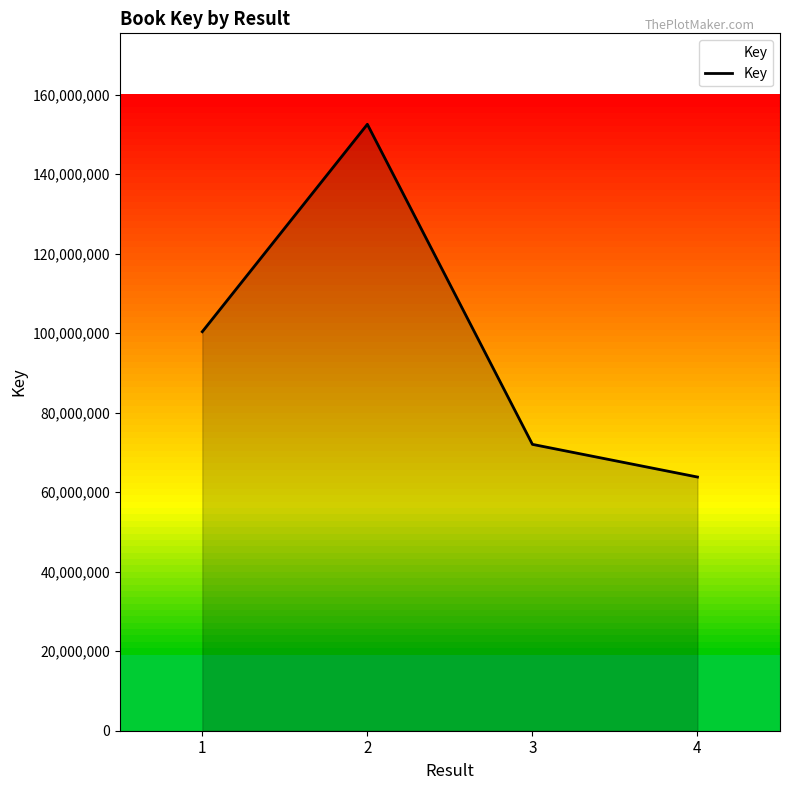

Approximately how many times larger is the value at 1 compared to 4?

1.6